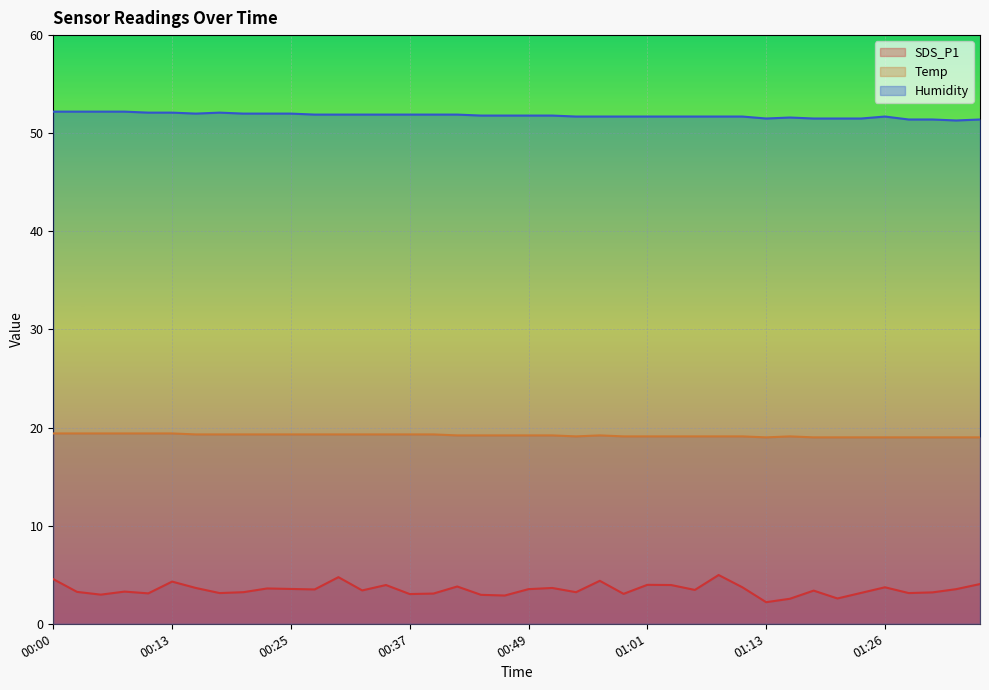

What are all the series names shown in the legend?

SDS_P1, Temp, Humidity